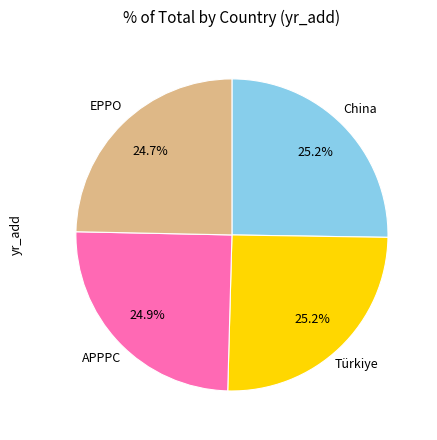

Is there any slice that represents more than half of the pie?

No